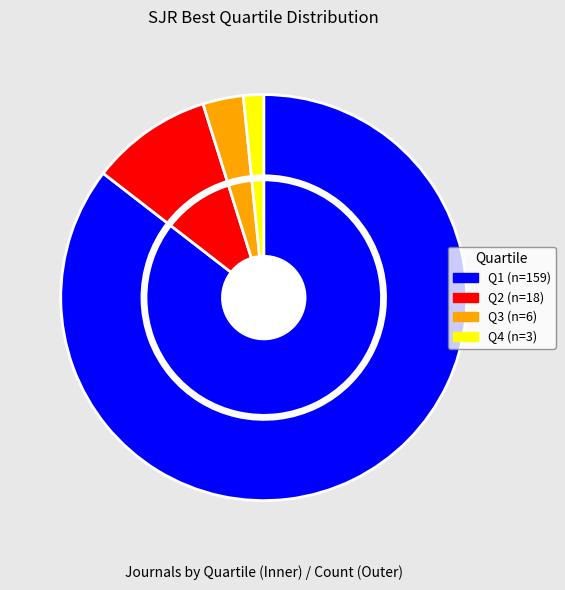

Count the number of slices in the pie.

4